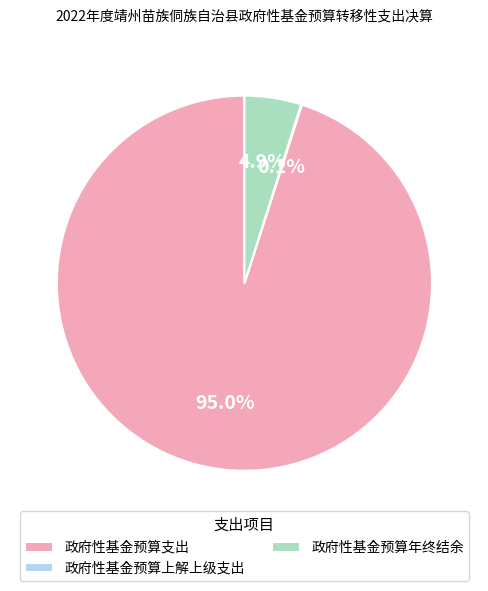

Is there a majority slice in this chart?

Yes